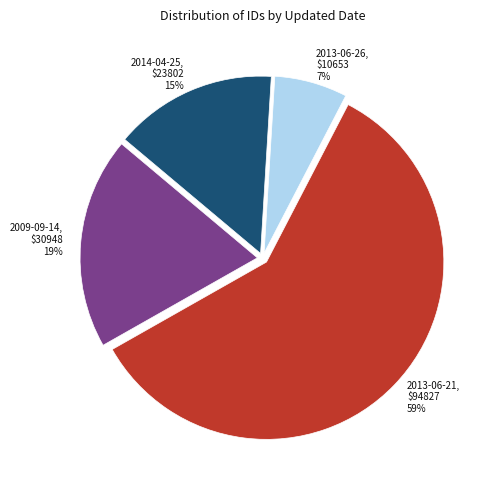

Which category has the biggest portion of the pie?

2013-06-21, $94827 59%